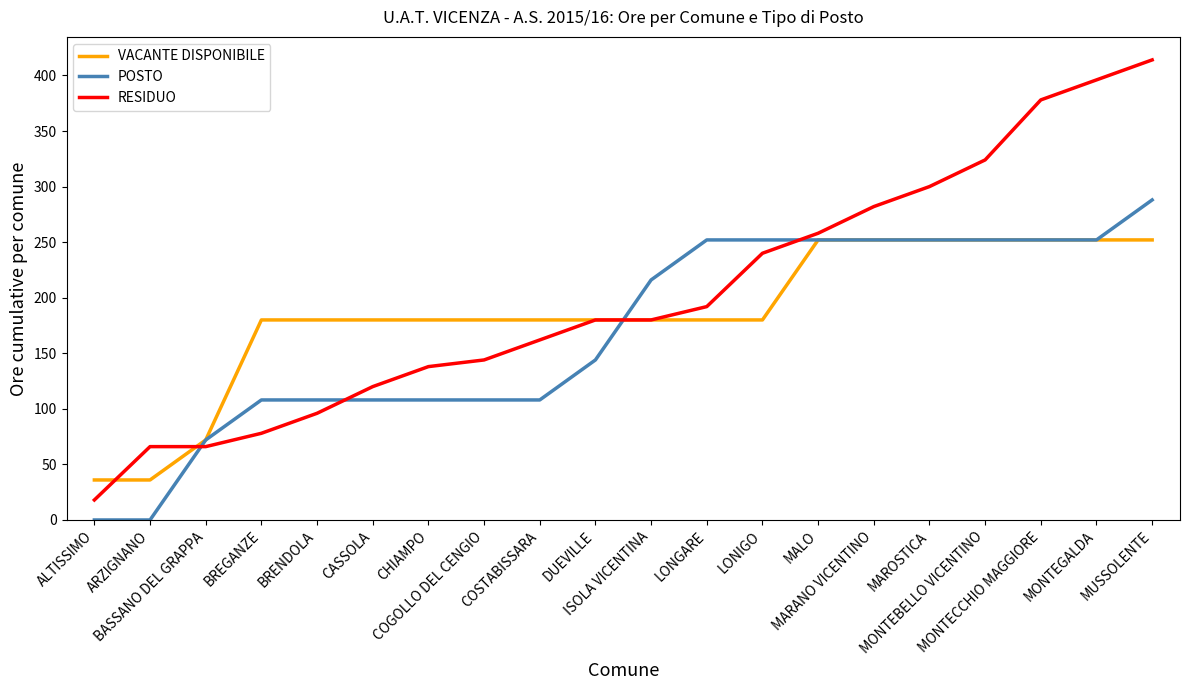

After their last crossing, which series has the higher values: VACANTE DISPONIBILE or POSTO?

POSTO